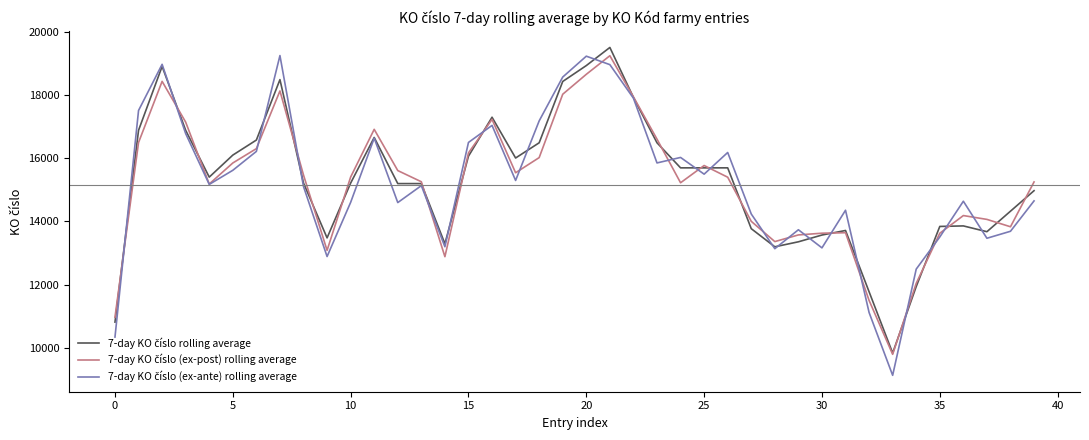

What is the minimum value shown in the chart?

9120.7